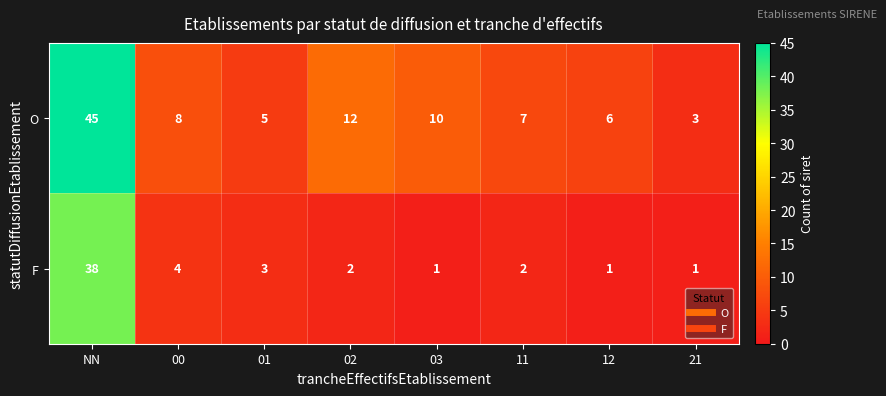

Rank the series at 21 from lowest to highest value.

F, O